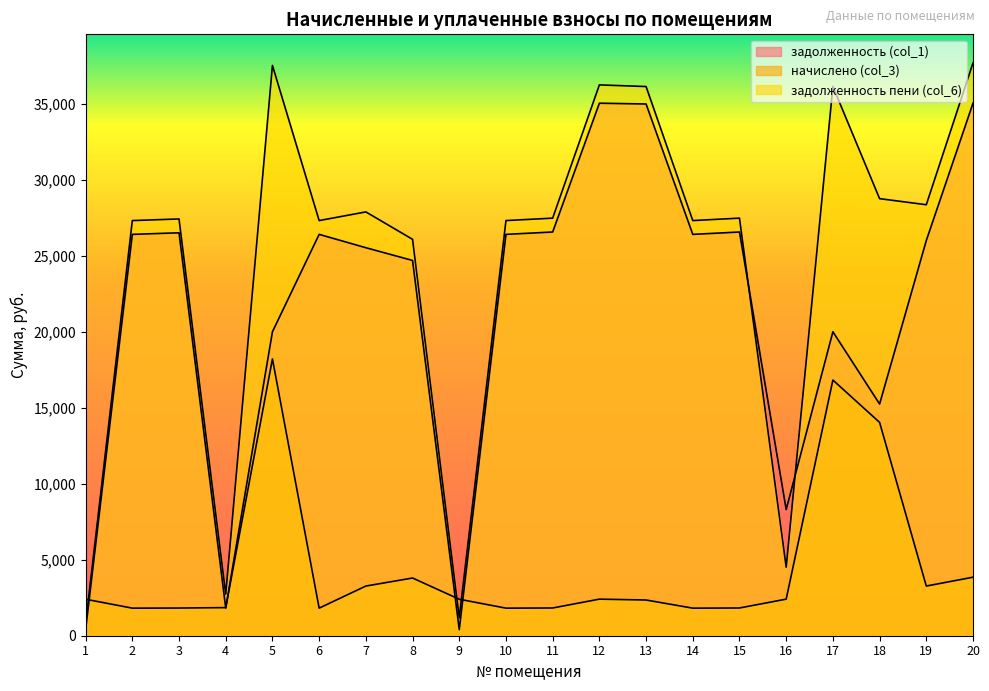

What is the difference between the задолженность (col_1) values at 4 and 3?

24713.1